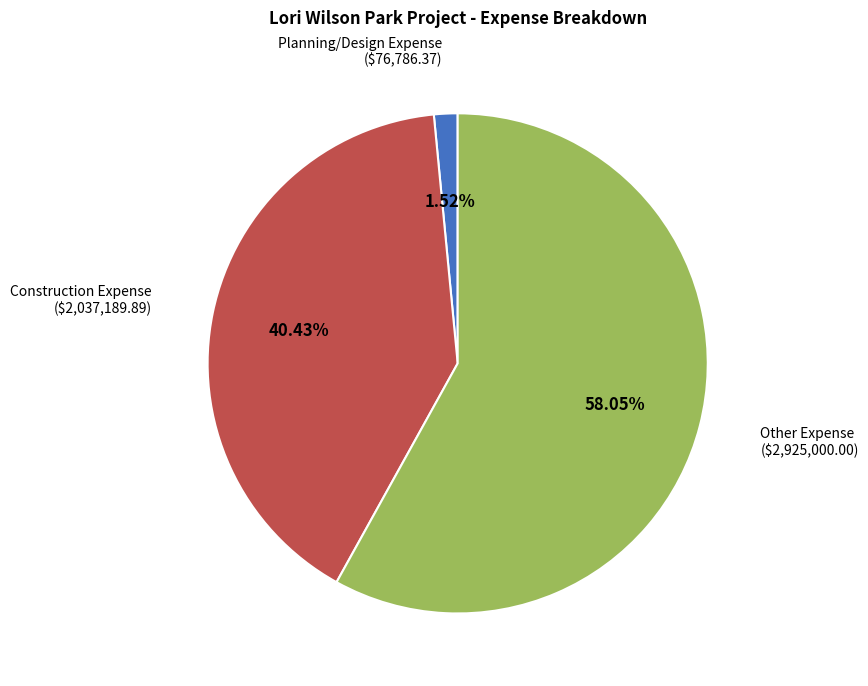

True or false: Construction Expense accounts for 31% of the total.

False